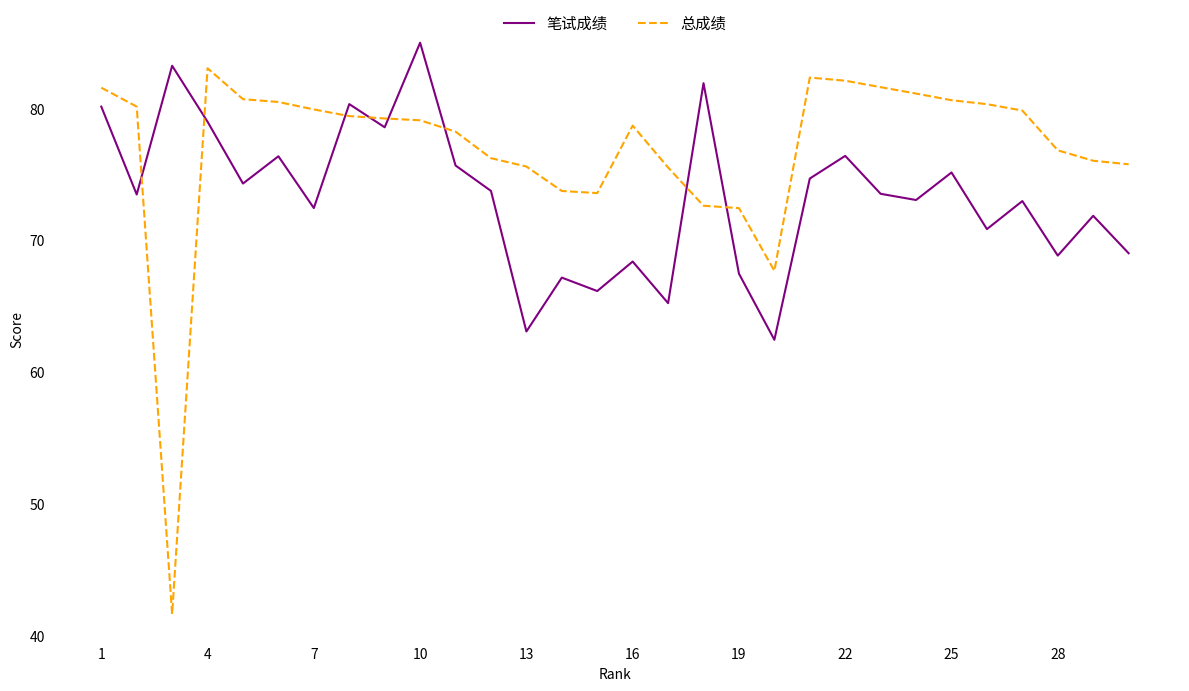

True or false: 总成绩 and 笔试成绩 cross at least once.

True